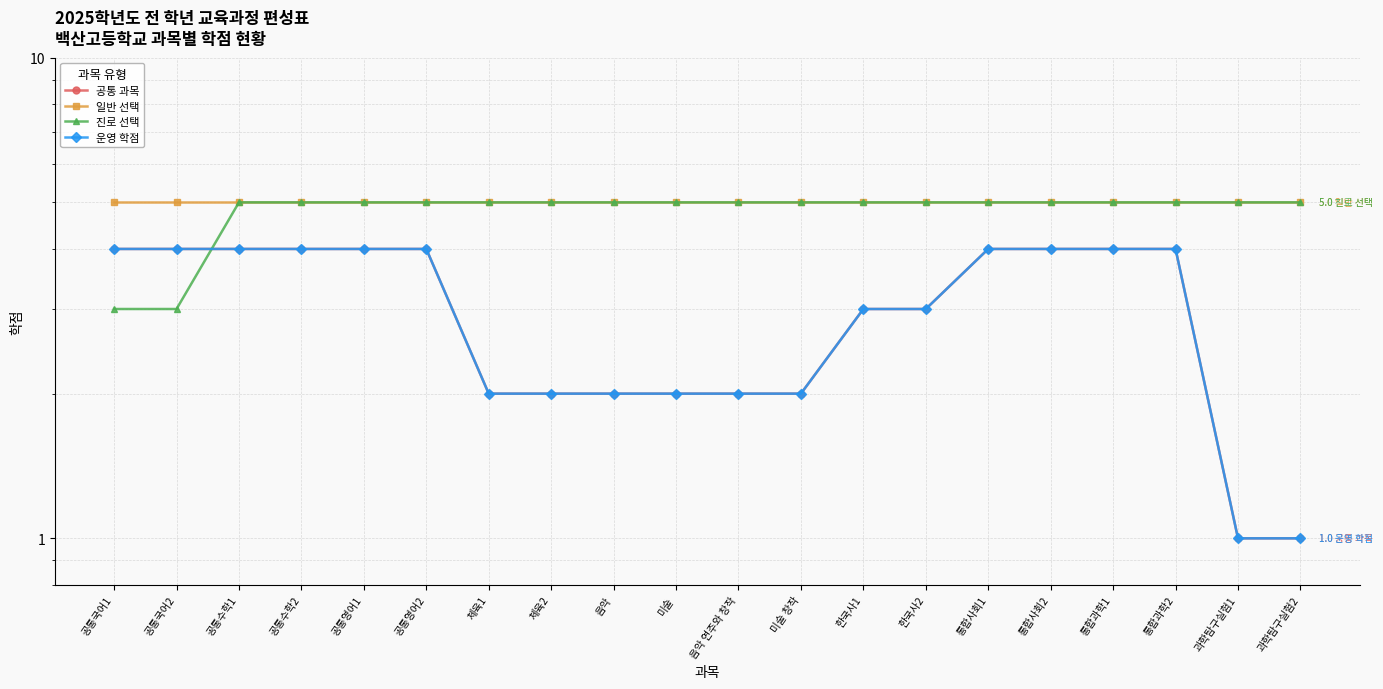

True or false: 진로 선택 has more than 1 points higher than both neighbors.

False